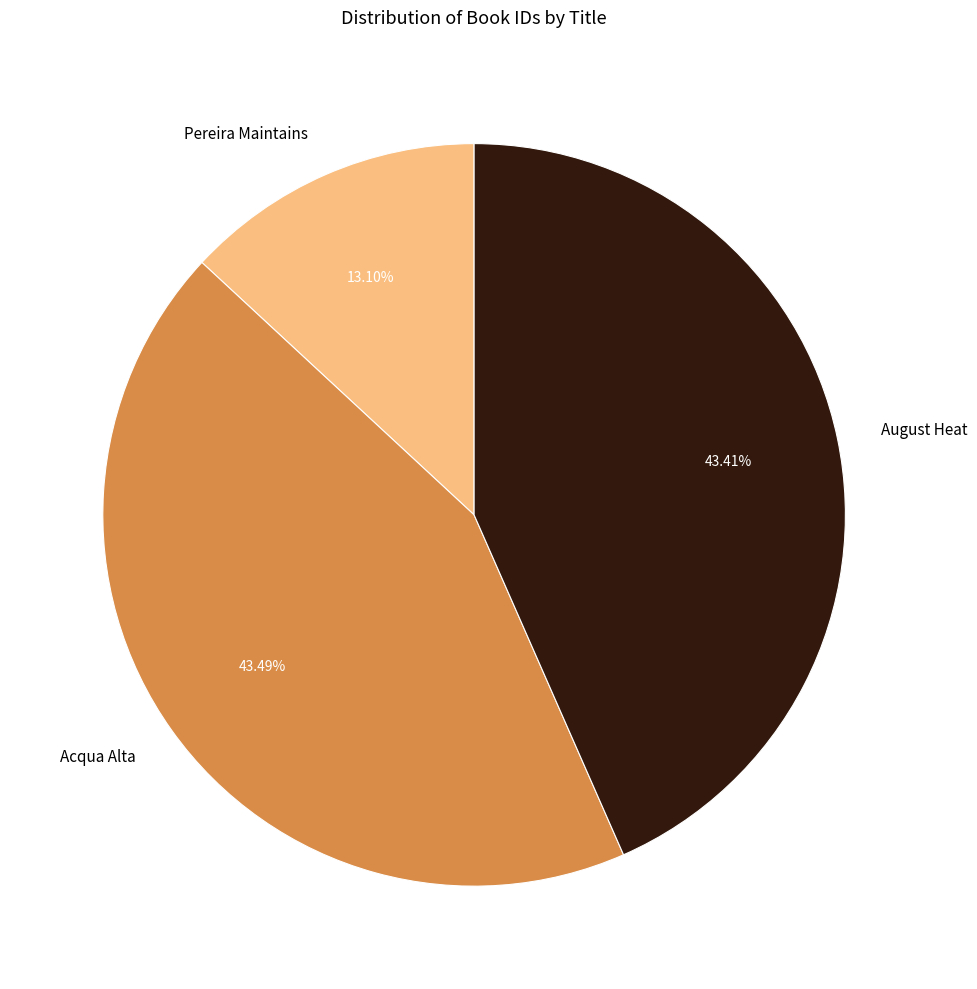

Is there any slice that represents more than half of the pie?

No